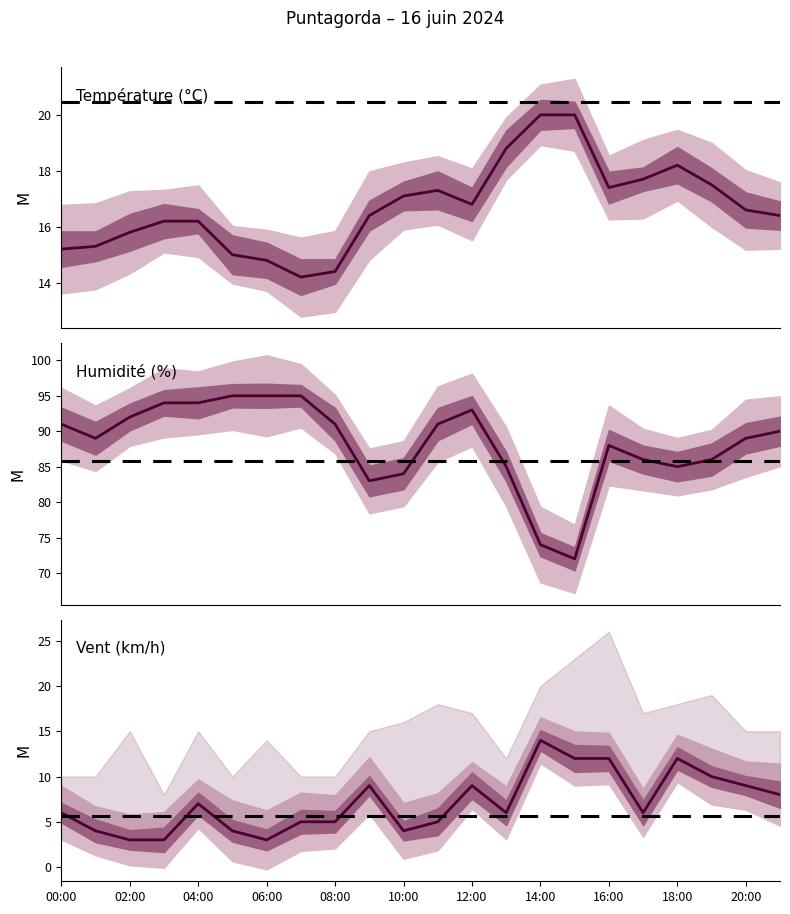

Where does the Humidité (%) series first go above 90?

00:00